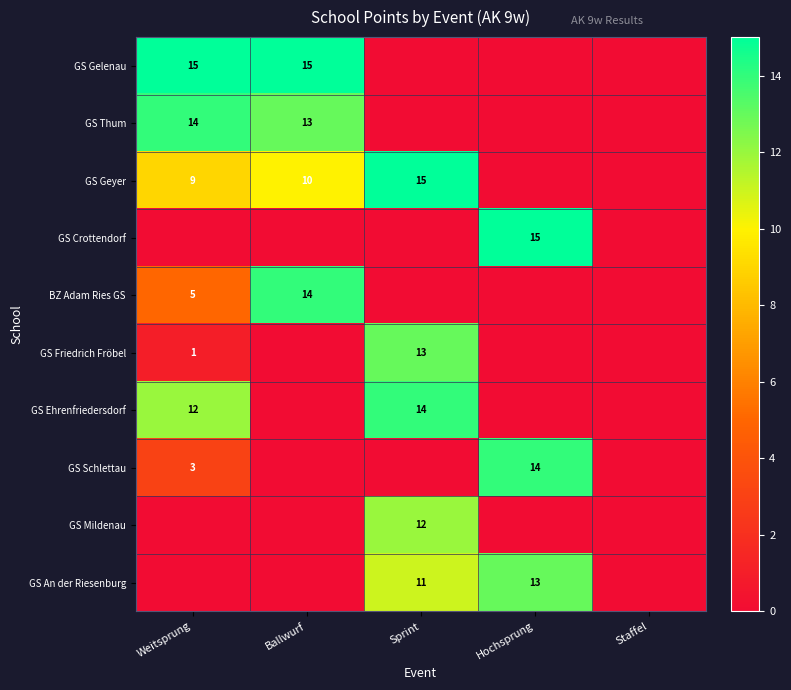

The GS Geyer series shows 4 at Weitsprung. True or false?

False